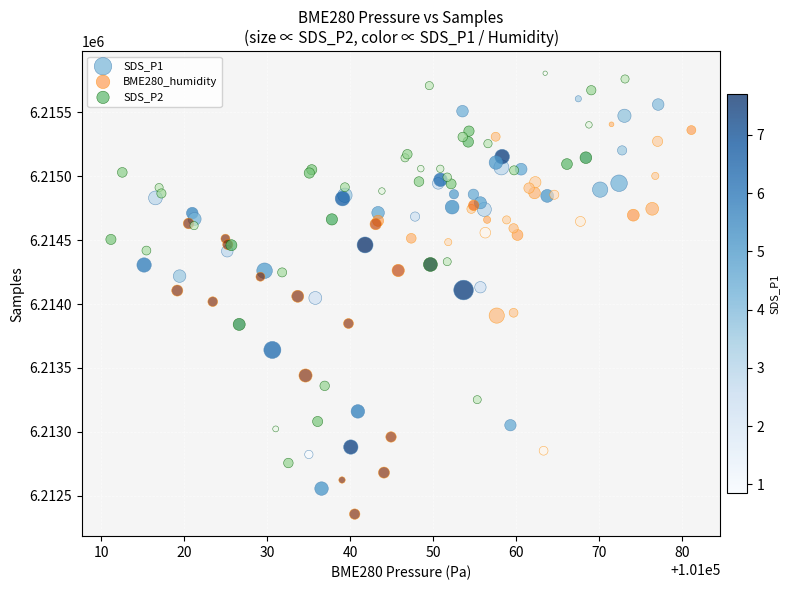

Which series reaches the maximum Y coordinate?

SDS_P2